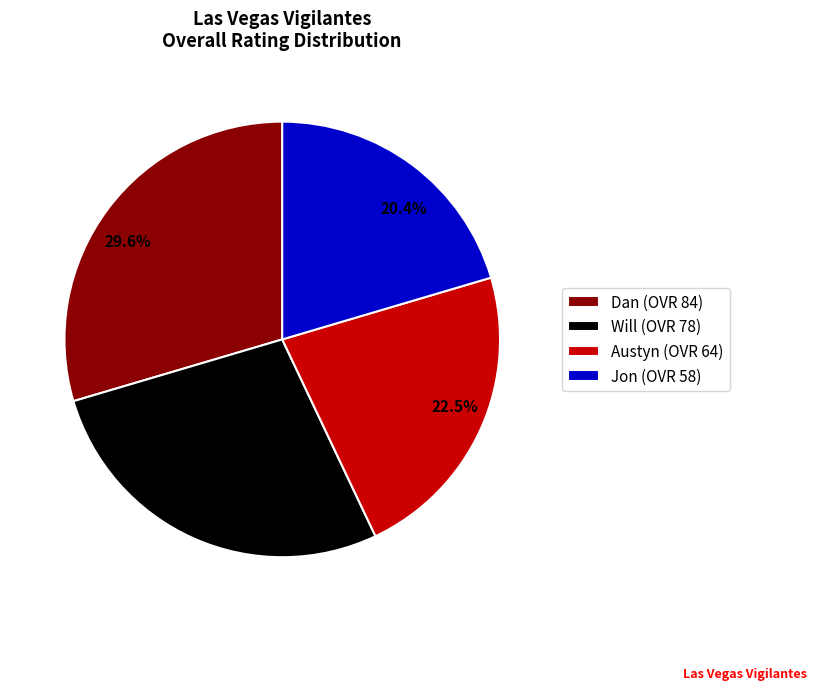

Is it true that Will is 19% of the pie?

False